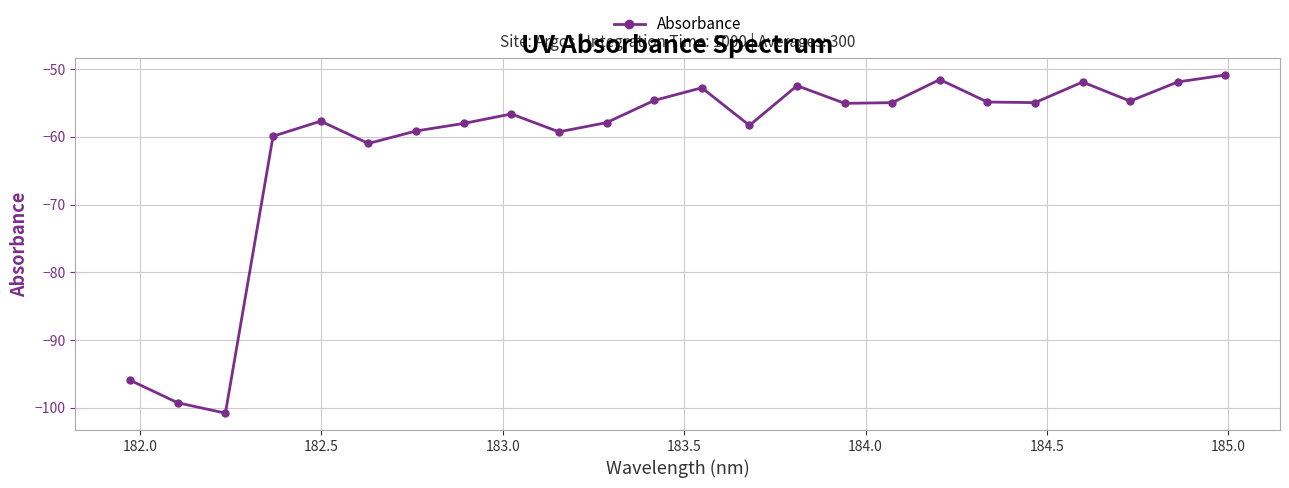

Is this an area chart (filled region under the line)?

No